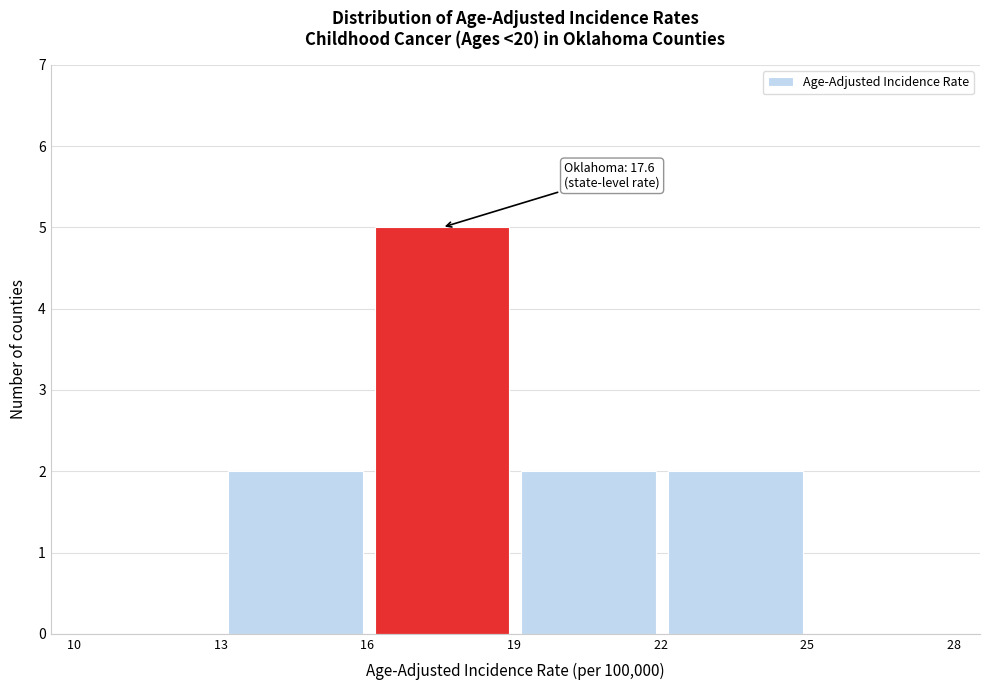

Which range on the x-axis has the tallest bar?

16 to 19